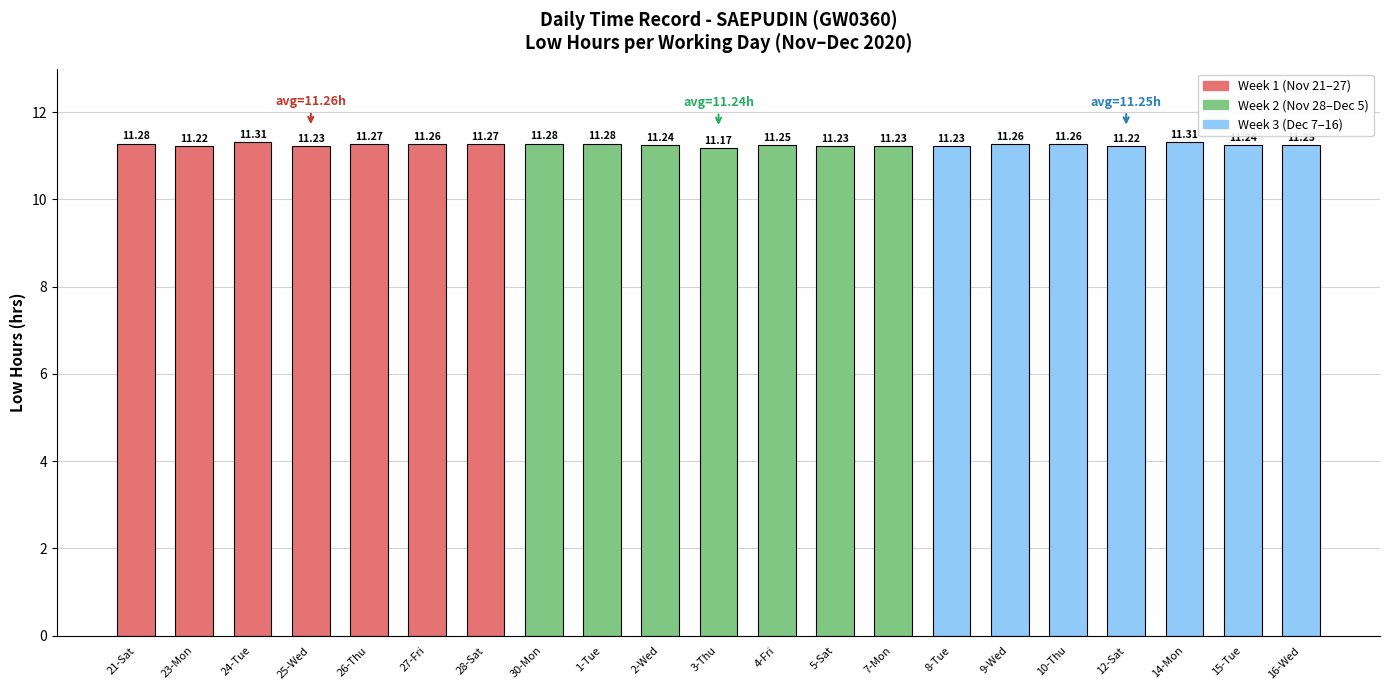

What position from the right is 21-Sat?

21